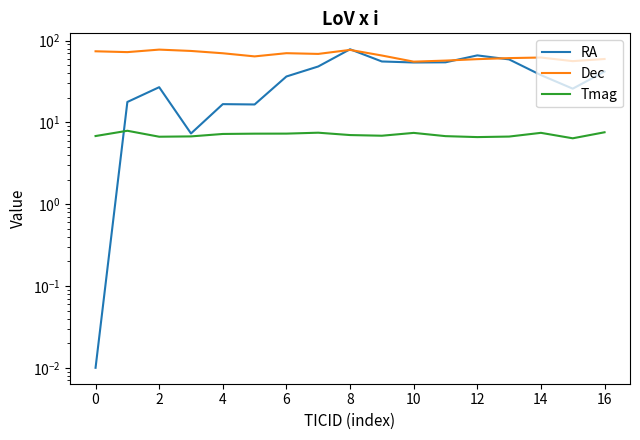

What is the sum of all RA values?

642.3